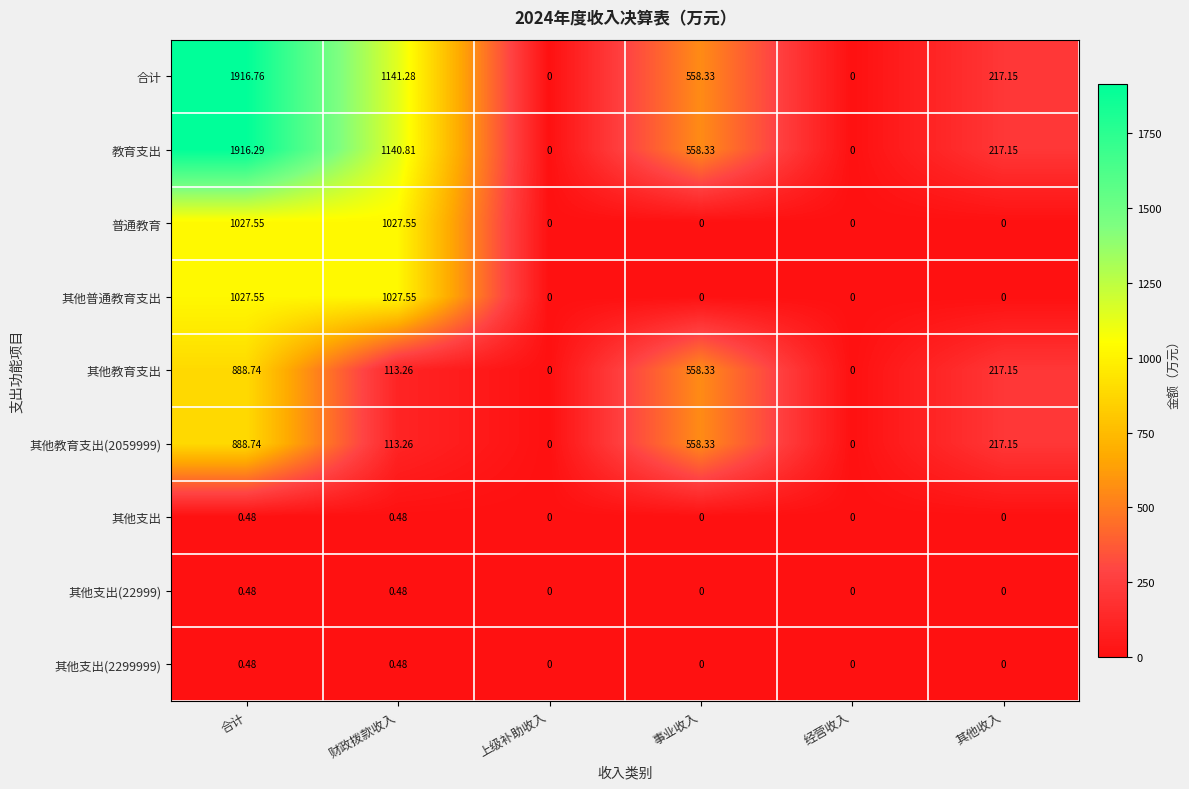

Count the number of data series in this chart.

9